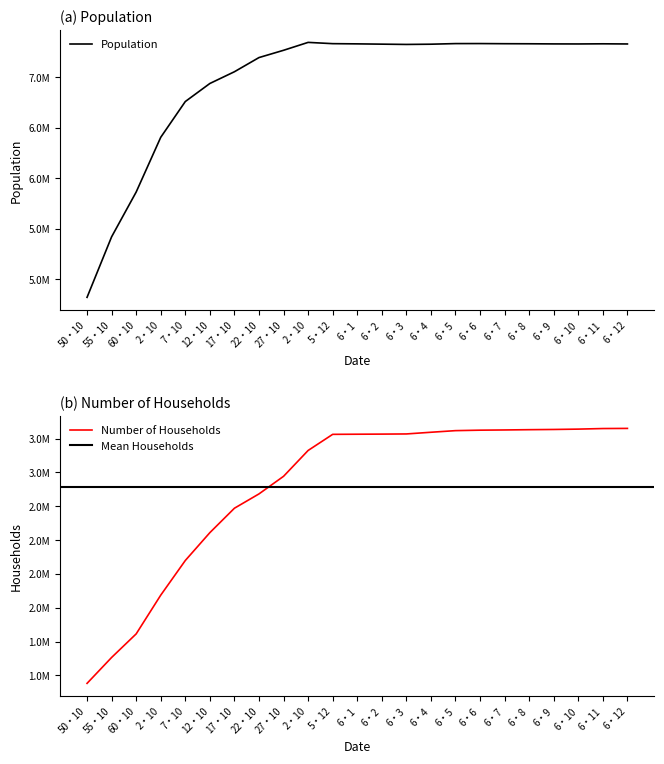

What is the difference between the Population values at 55・10 and 22・10?

1774076